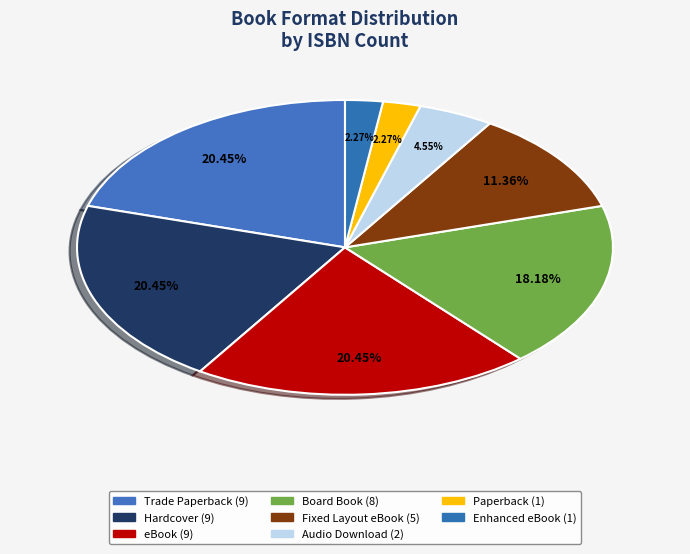

Rank the categories by value from highest to lowest.

Trade Paperback, Hardcover, eBook, Board Book, Fixed Layout eBook, Audio Download, Paperback, Enhanced eBook